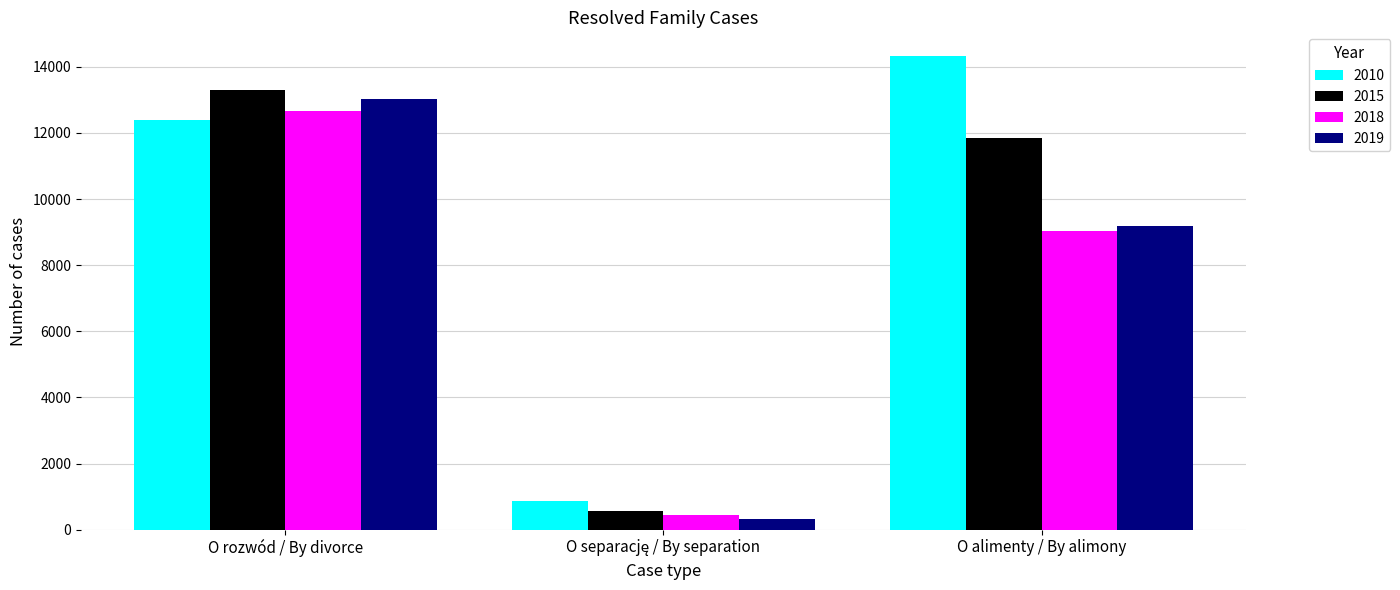

What is the minimum value shown in the chart?

307